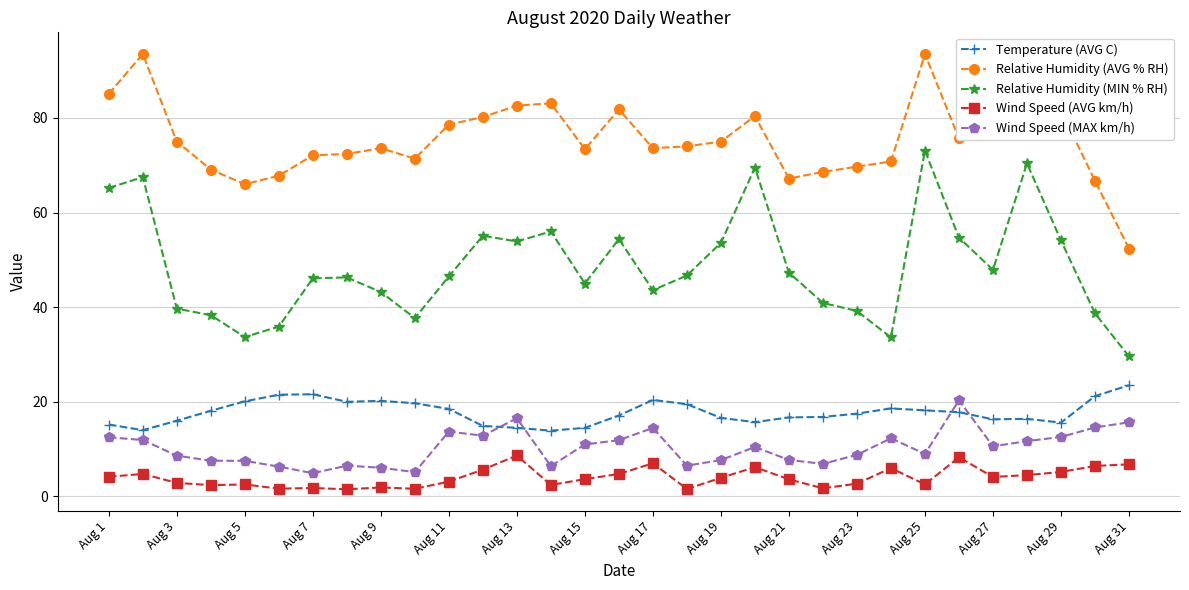

What is the maximum value shown in the chart?

93.5